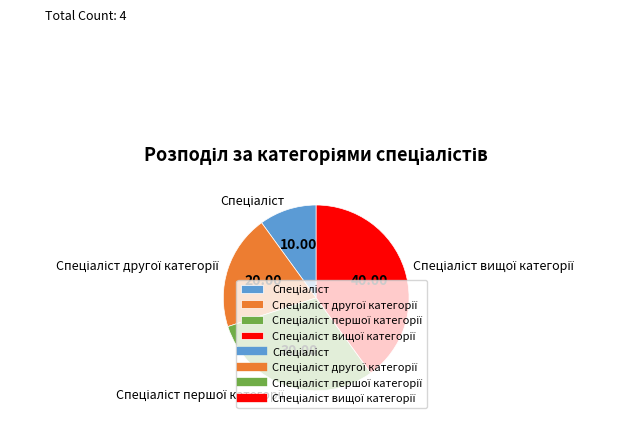

Does any single category account for the majority?

No